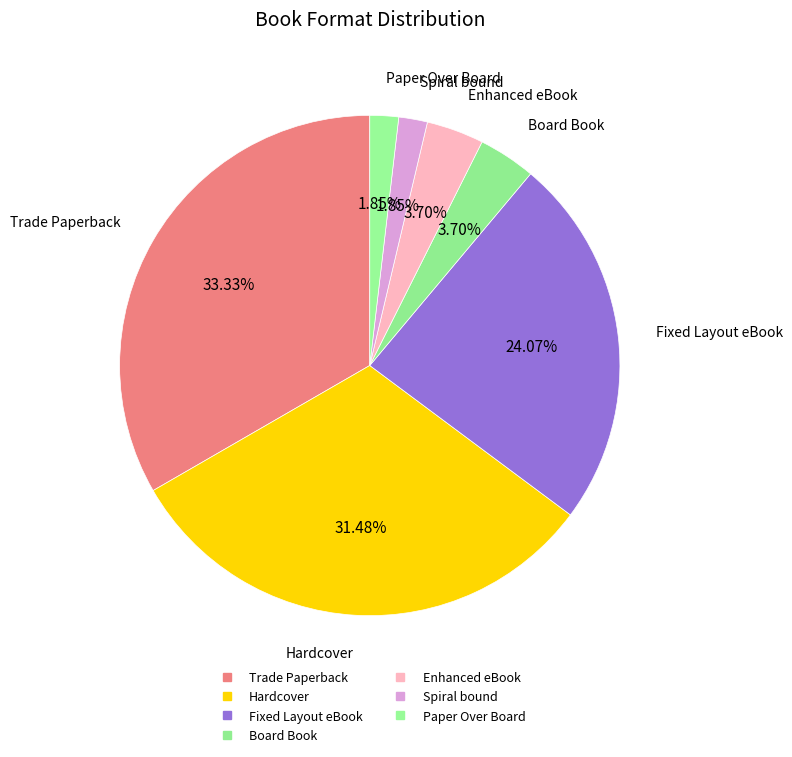

What percentage is the Trade Paperback slice, to the nearest percent?

33%